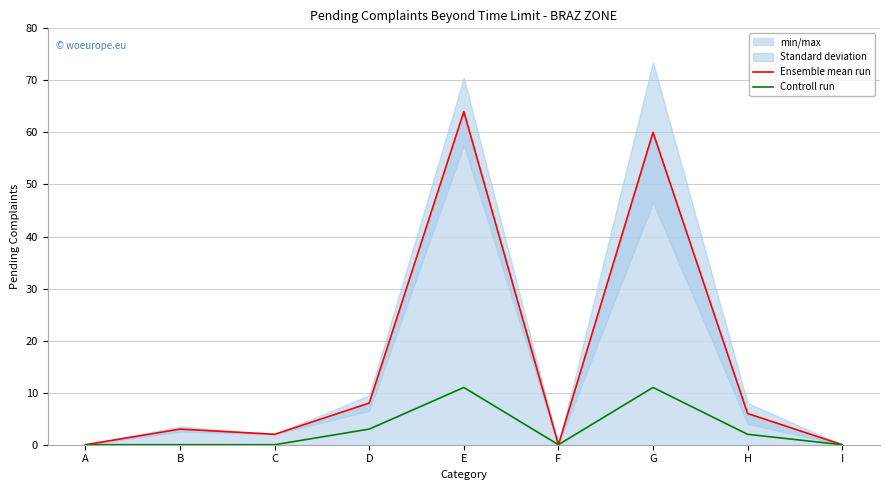

Reading right to left, list all the values displayed in this chart.

Ensemble mean run: I=0	H=6	G=60	F=0	E=64	D=8	C=2	B=3	A=0
Controll run: I=0	H=2	G=11	F=0	E=11	D=3	C=0	B=0	A=0